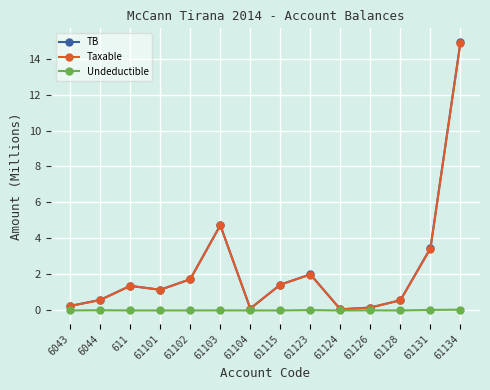

Which series has the widest spread of values?

TB